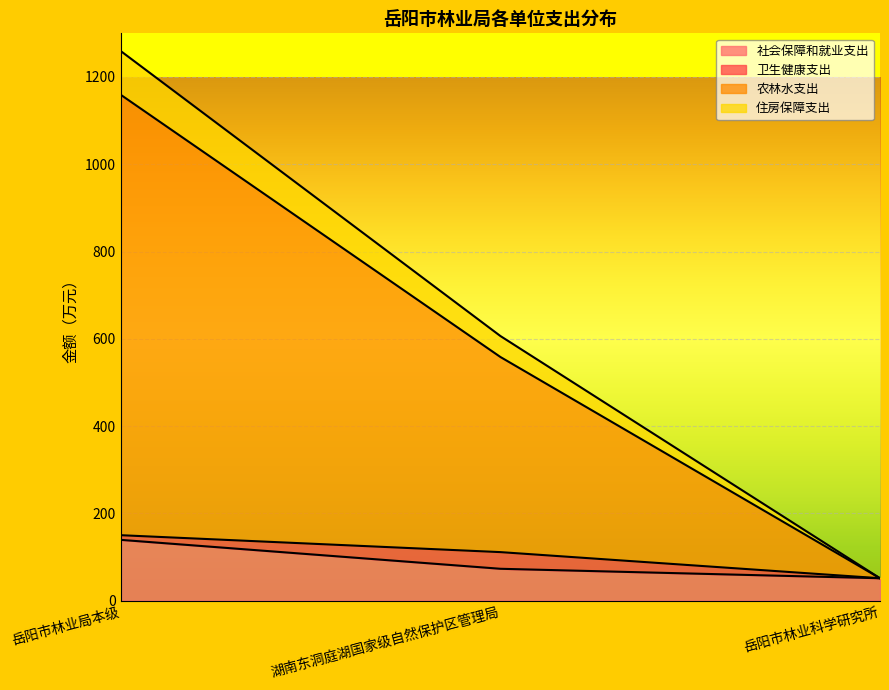

At which category is the sum across all series the highest?

岳阳市林业局本级